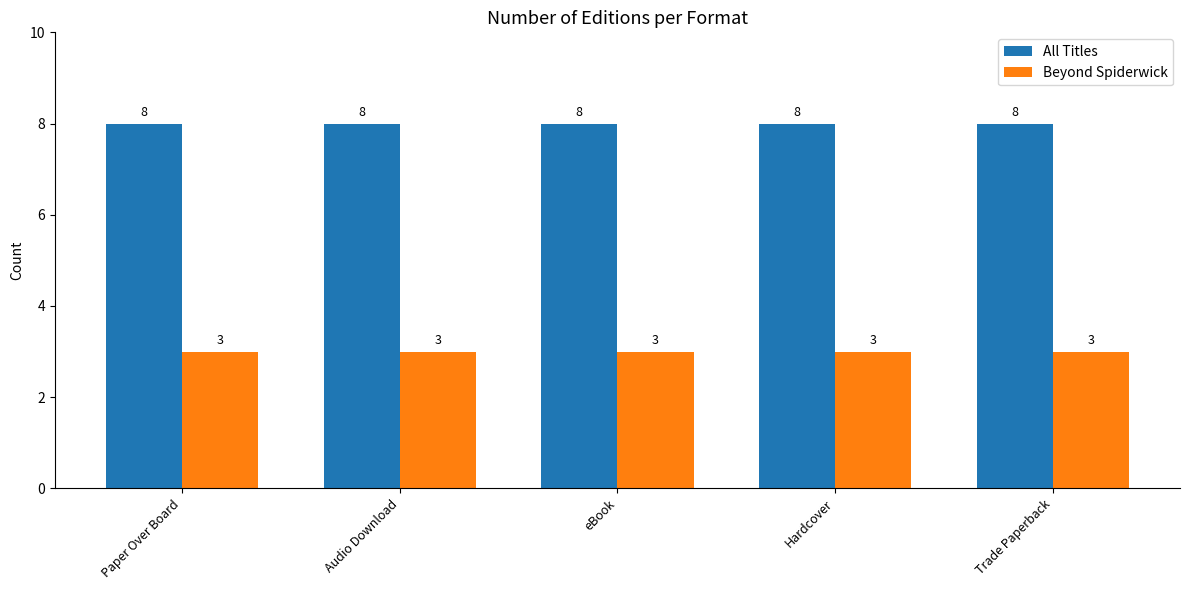

What is the approximate value of All Titles at Paper Over Board?

8